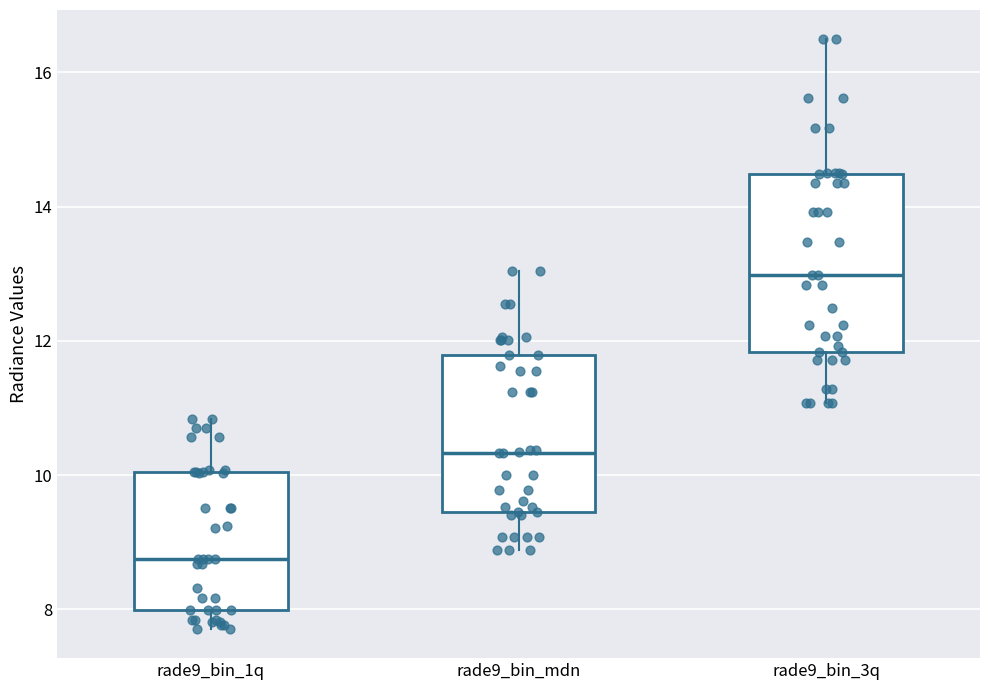

Which box is the tallest, from its lower edge to its upper edge?

rade9_bin_3q